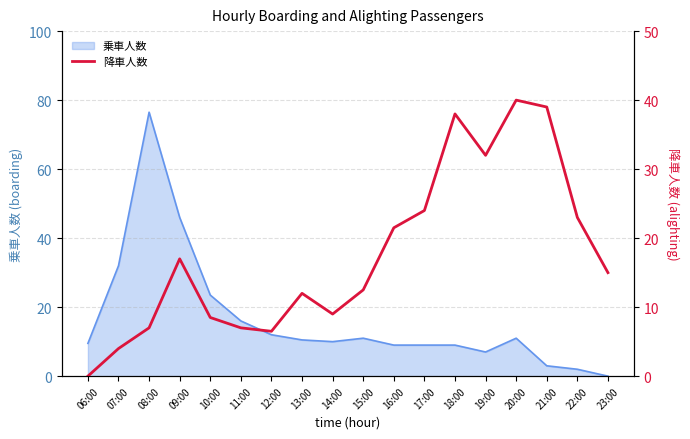

Approximately how many times larger is the value at 12:00 compared to 23:00?

0.4